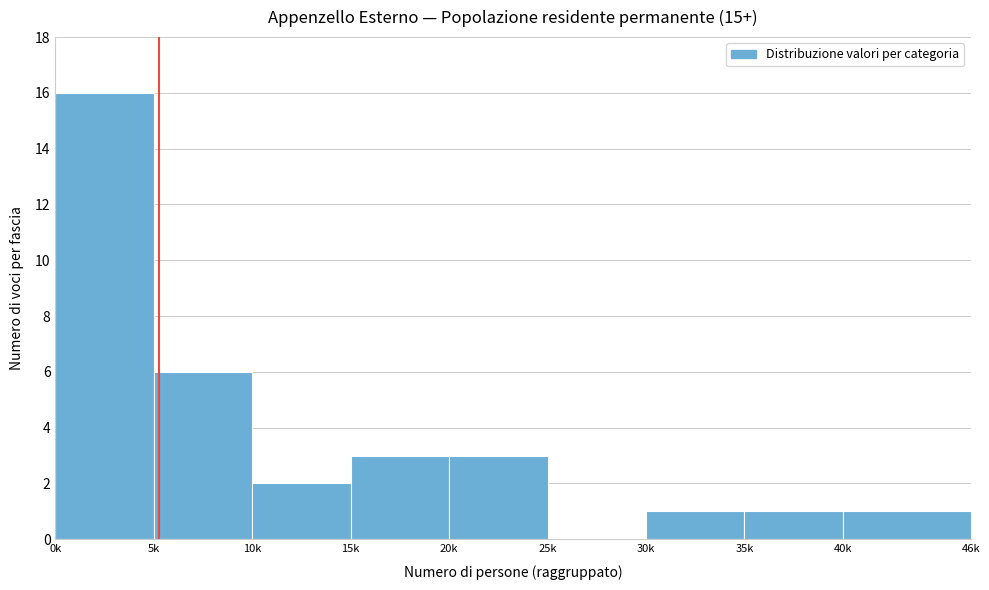

Reading left to right, transcribe all the data shown in this chart.

0k=16	5k=6	10k=2	15k=3	20k=3	25k=0	30k=1	35k=1	40k=1